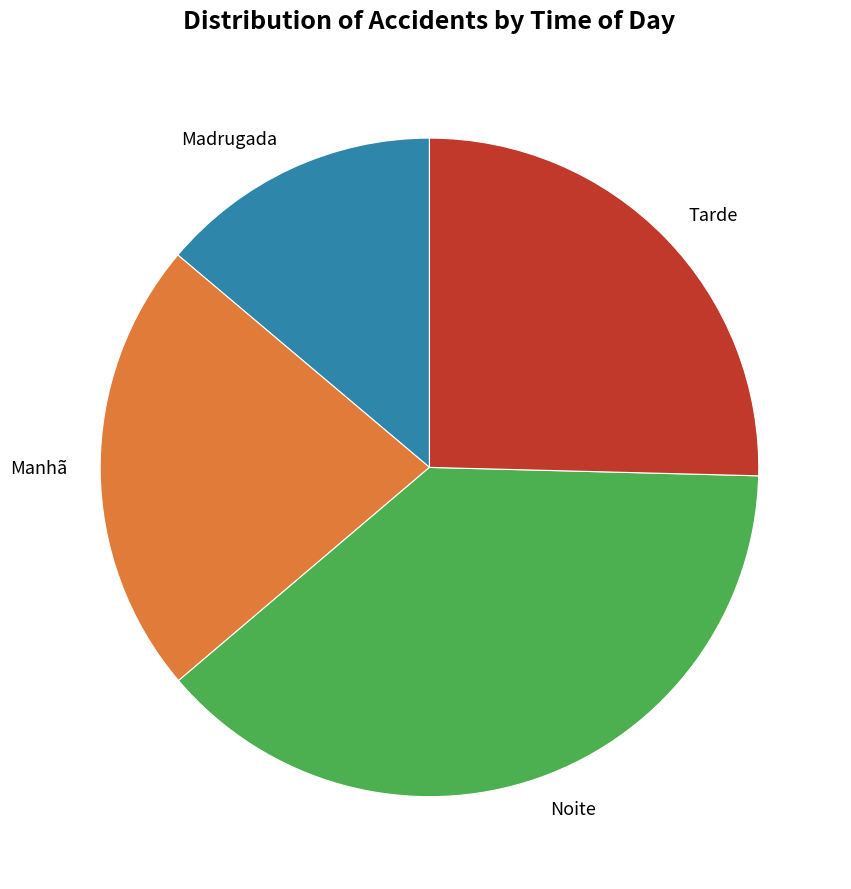

What is the smallest slice in the pie chart?

Madrugada